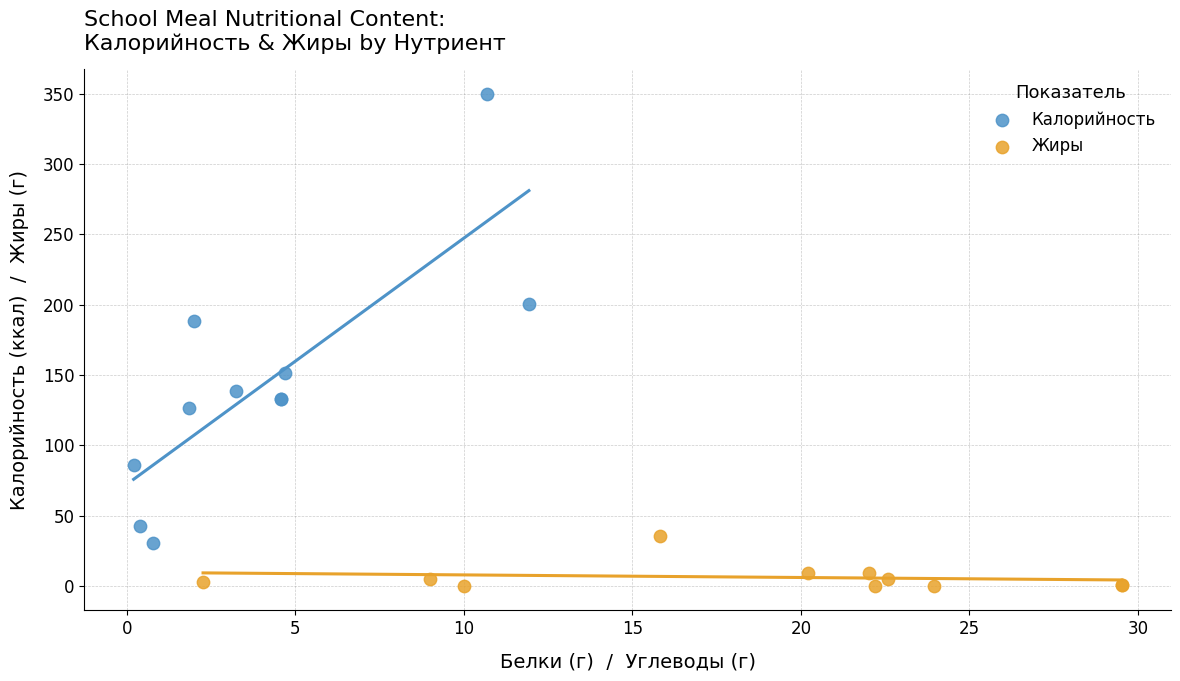

Which series reaches the minimum Y coordinate?

Жиры